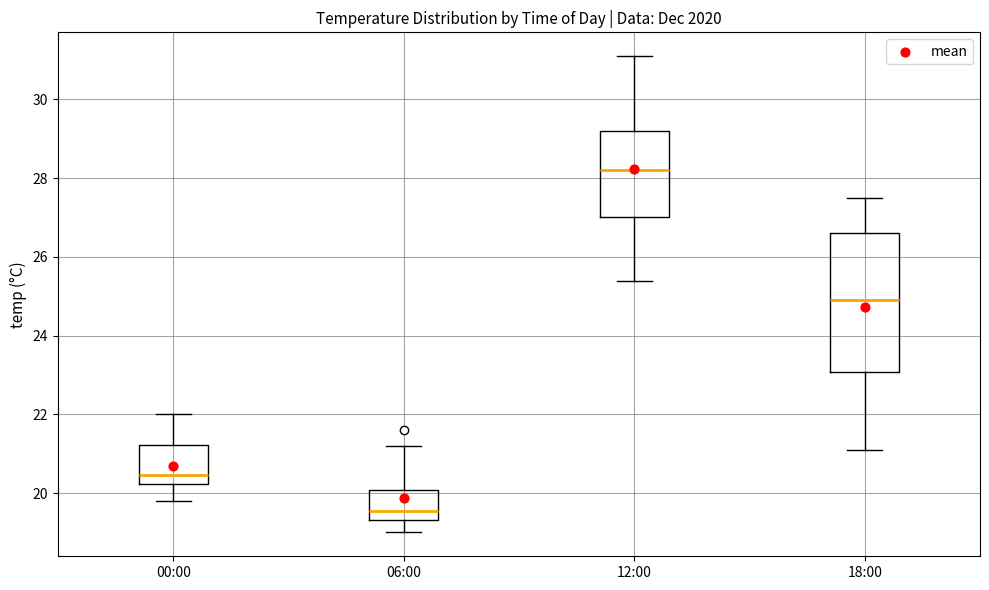

Which box has the highest median line?

12:00